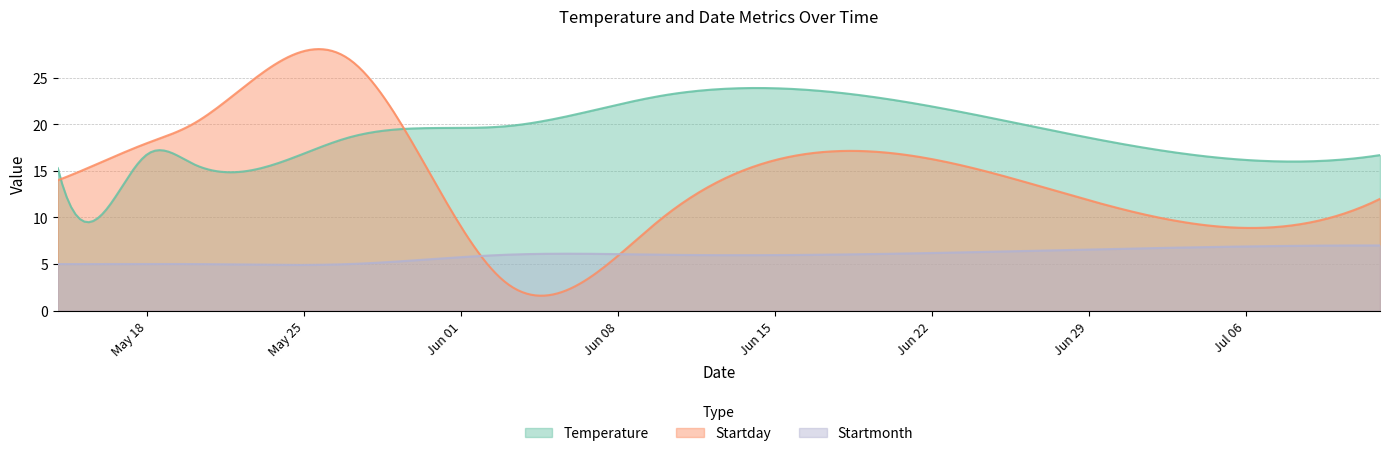

True or false: Startmonth has more than 0 interior local peaks.

True